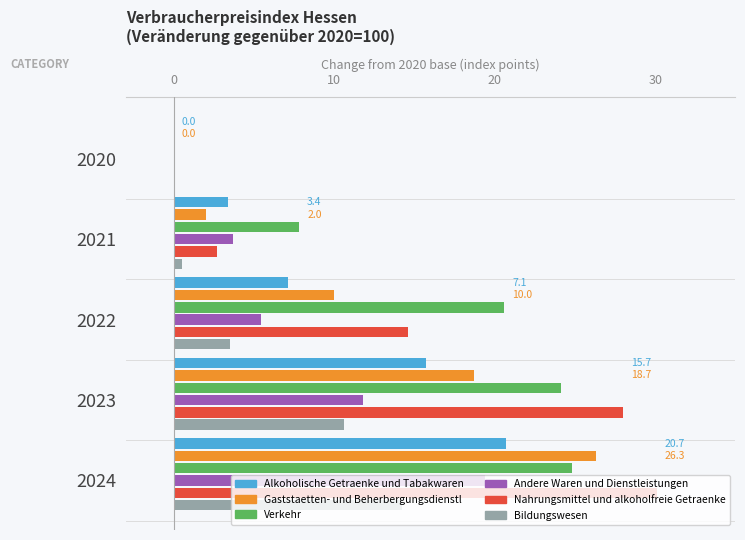

What is the sum of all Andere Waren und Dienstleistungen values?

40.3